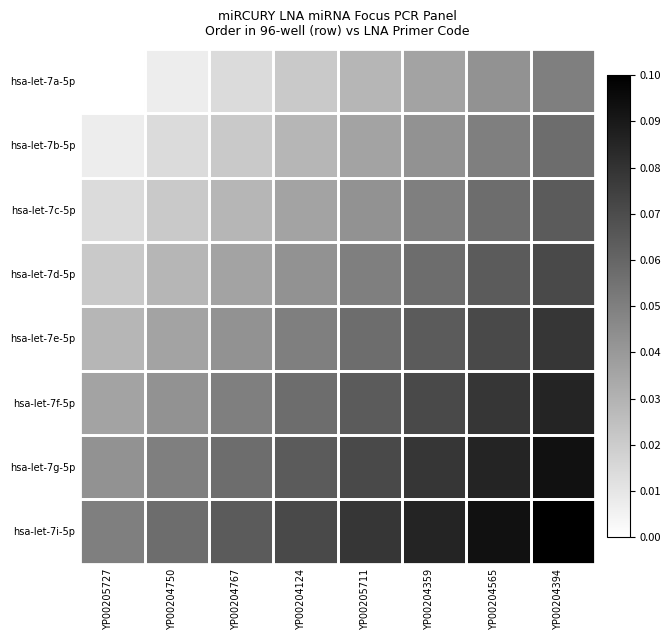

Reading left to right, extract all data points from this chart.

hsa-let-7a-5p: YP00205727=0.0	YP00204750=0.1	YP00204767=0.1	YP00204124=0.2	YP00205711=0.3	YP00204359=0.4	YP00204565=0.4	YP00204394=0.5
hsa-let-7b-5p: YP00205727=0.1	YP00204750=0.1	YP00204767=0.2	YP00204124=0.3	YP00205711=0.4	YP00204359=0.4	YP00204565=0.5	YP00204394=0.6
hsa-let-7c-5p: YP00205727=0.1	YP00204750=0.2	YP00204767=0.3	YP00204124=0.4	YP00205711=0.4	YP00204359=0.5	YP00204565=0.6	YP00204394=0.6
hsa-let-7d-5p: YP00205727=0.2	YP00204750=0.3	YP00204767=0.4	YP00204124=0.4	YP00205711=0.5	YP00204359=0.6	YP00204565=0.6	YP00204394=0.7
hsa-let-7e-5p: YP00205727=0.3	YP00204750=0.4	YP00204767=0.4	YP00204124=0.5	YP00205711=0.6	YP00204359=0.6	YP00204565=0.7	YP00204394=0.8
hsa-let-7f-5p: YP00205727=0.4	YP00204750=0.4	YP00204767=0.5	YP00204124=0.6	YP00205711=0.6	YP00204359=0.7	YP00204565=0.8	YP00204394=0.9
hsa-let-7g-5p: YP00205727=0.4	YP00204750=0.5	YP00204767=0.6	YP00204124=0.6	YP00205711=0.7	YP00204359=0.8	YP00204565=0.9	YP00204394=0.9
hsa-let-7i-5p: YP00205727=0.5	YP00204750=0.6	YP00204767=0.6	YP00204124=0.7	YP00205711=0.8	YP00204359=0.9	YP00204565=0.9	YP00204394=1.0